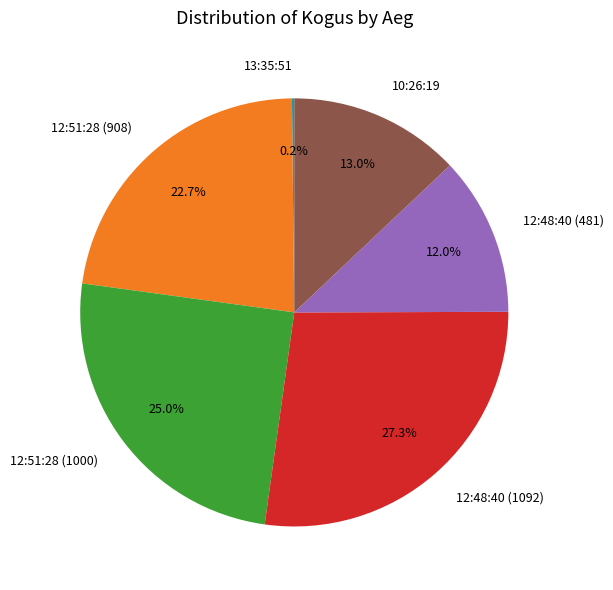

What portion of the pie excludes 12:51:28 (1000)?

75.0%